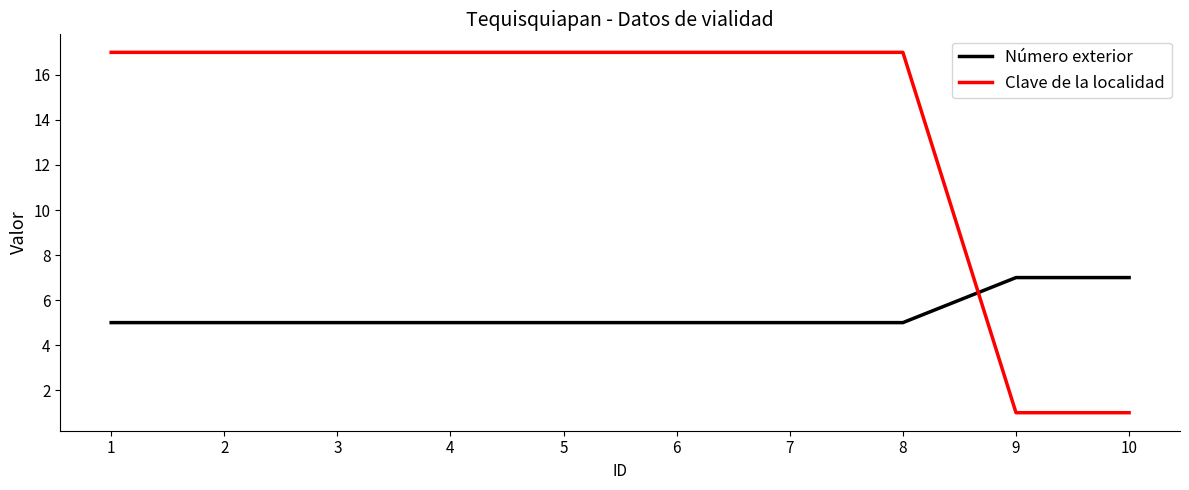

What is the maximum value for Clave de la localidad?

17